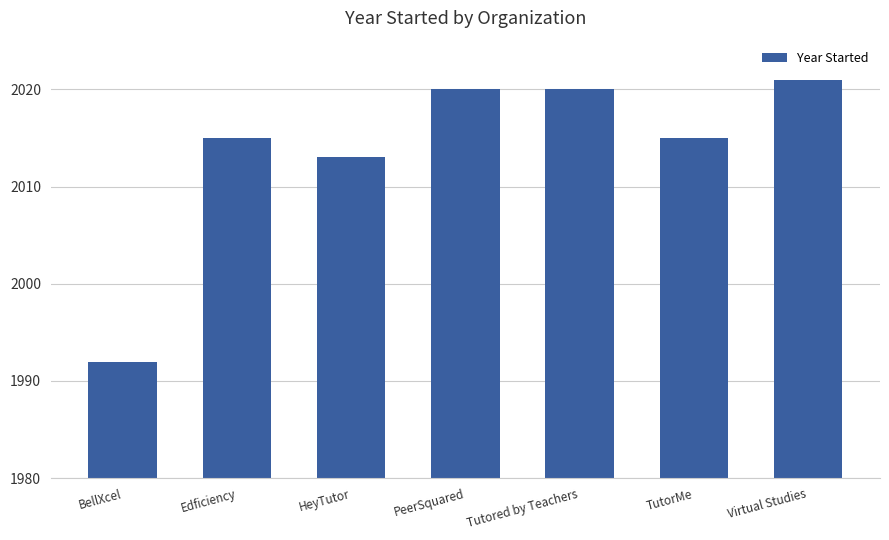

Reading left to right, transcribe all the data shown in this chart.

BellXcel=1992	Edficiency=2015	HeyTutor=2013	PeerSquared=2020	Tutored by Teachers=2020	TutorMe=2015	Virtual Studies=2021